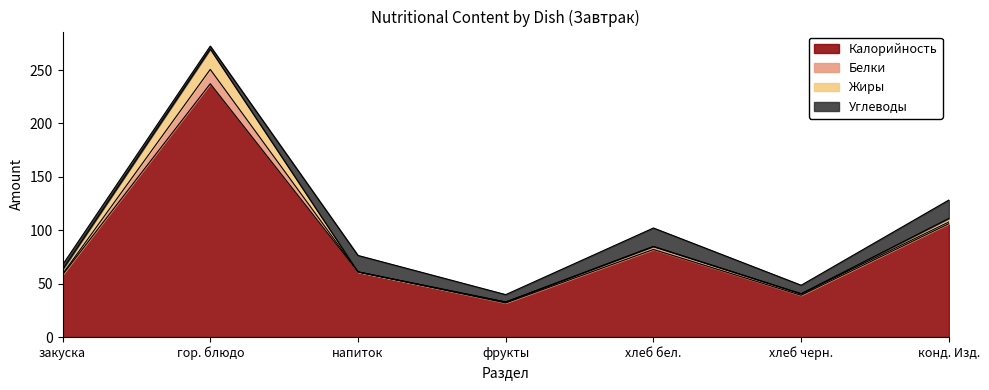

What position from the right is закуска?

7